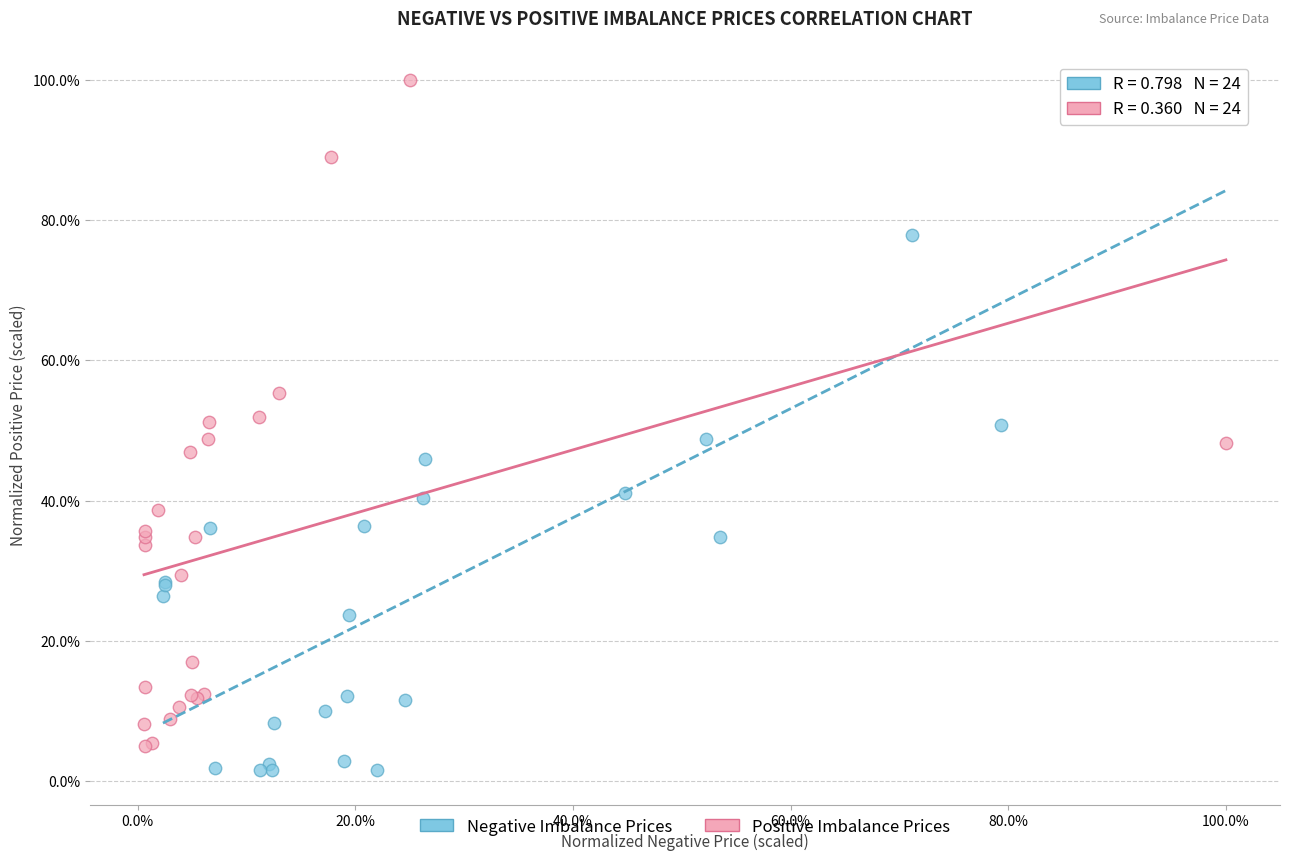

Which series has the widest spread of Y values?

Negative Imbalance Prices